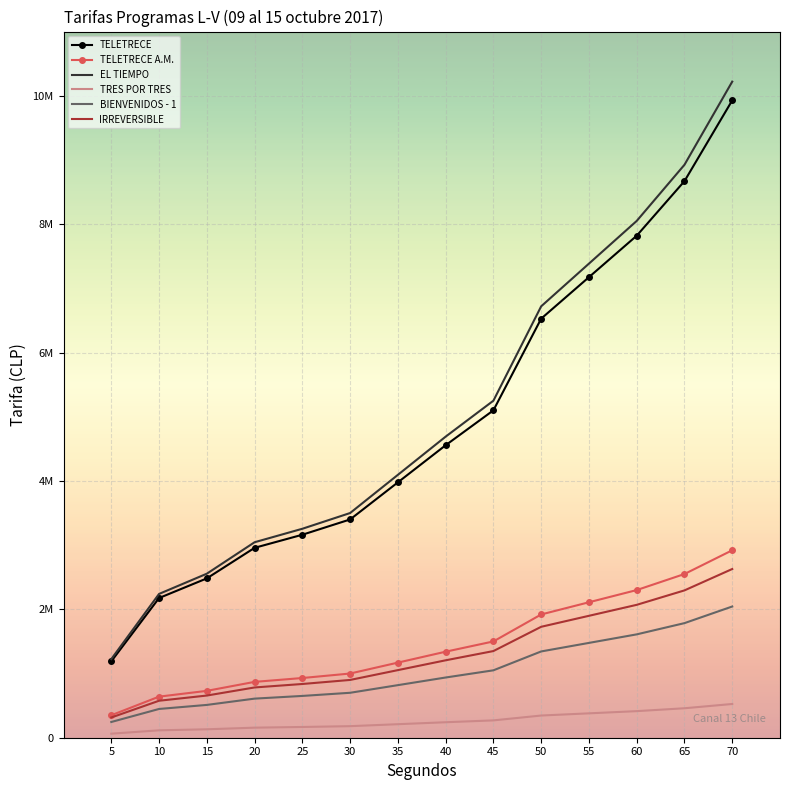

Where does the TELETRECE series first go above 4556000?

45